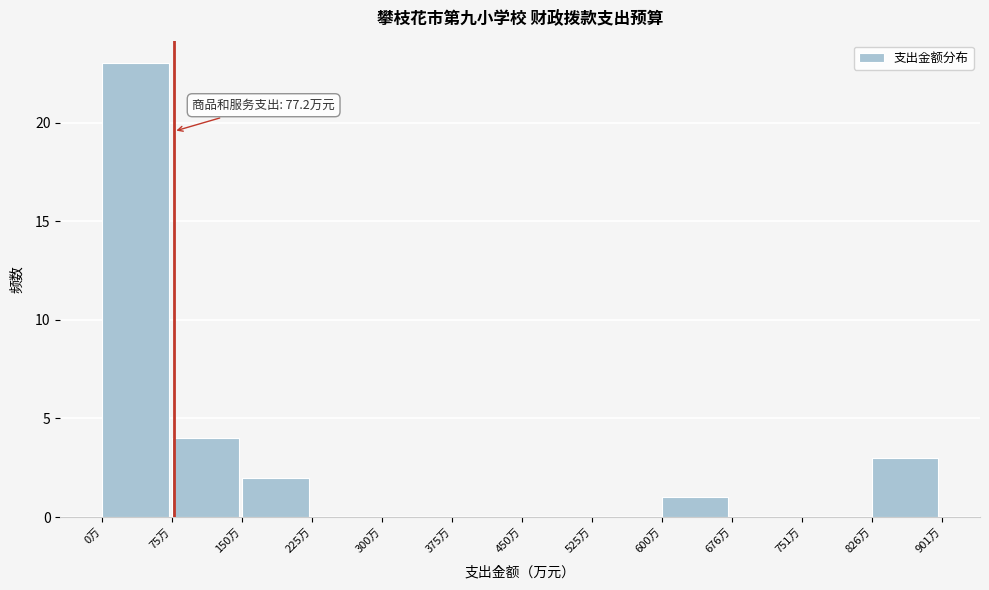

Over which range of the x-axis is the bar tallest?

0 to 80